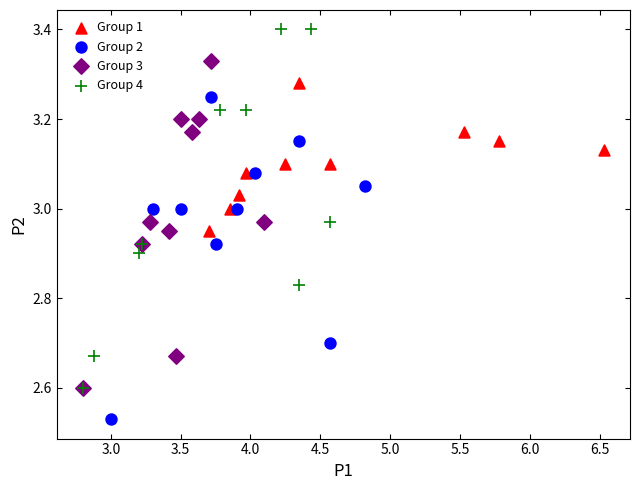

Which series reaches the maximum Y coordinate?

Group 4